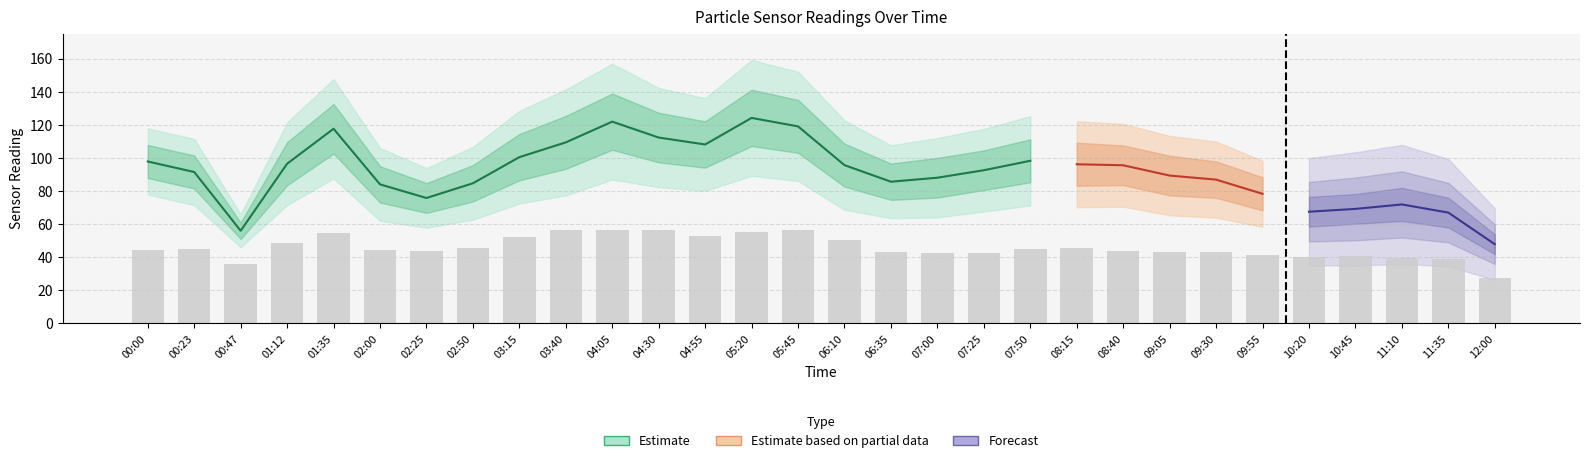

List the labels in order of value, largest first.

05:45, 04:05, 04:30, 03:40, 05:20, 01:35, 04:55, 03:15, 06:10, 01:12, 02:50, 08:15, 00:23, 07:50, 00:00, 02:00, 02:25, 08:40, 09:05, 06:35, 09:30, 07:00, 07:25, 09:55, 10:45, 10:20, 11:10, 11:35, 00:47, 12:00